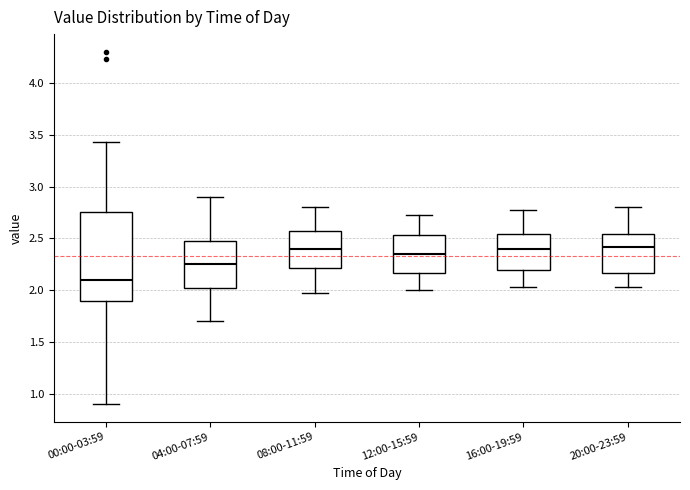

Reading left to right, read every box against the y-axis: the position of its median line, the range the box covers, and the ends of its whiskers. The values are not printed on the chart, so give them approximately, as read against the axis.

00:00-03:59: median 2.10, box 1.90 to 2.75, whiskers 0.90 to 3.45
04:00-07:59: median 2.25, box 2.00 to 2.50, whiskers 1.70 to 2.90
08:00-11:59: median 2.40, box 2.20 to 2.55, whiskers 1.95 to 2.80
12:00-15:59: median 2.35, box 2.15 to 2.55, whiskers 2.00 to 2.75
16:00-19:59: median 2.40, box 2.20 to 2.55, whiskers 2.05 to 2.75
20:00-23:59: median 2.40, box 2.15 to 2.55, whiskers 2.05 to 2.80